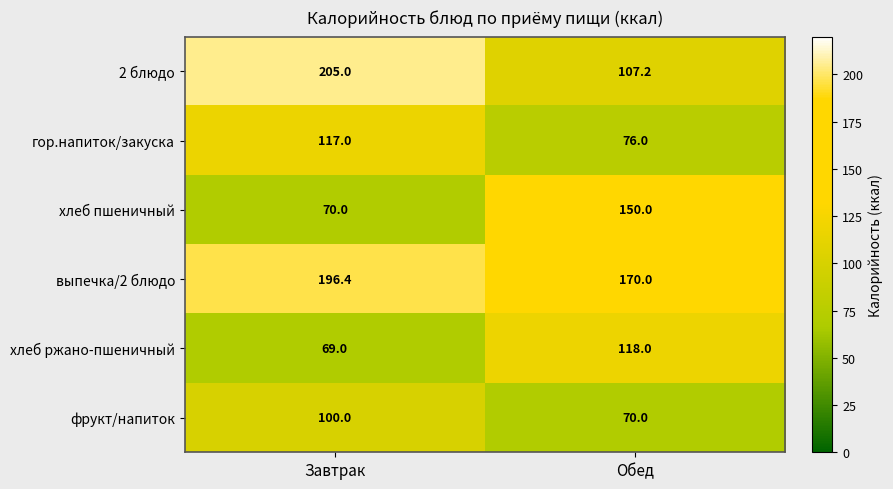

Reading right to left, what are all the values shown in this chart?

2 блюдо: Обед=107.2	Завтрак=205.0
гор.напиток/закуска: Обед=76.0	Завтрак=117.0
хлеб пшеничный: Обед=150.0	Завтрак=70.0
выпечка/2 блюдо: Обед=170.0	Завтрак=196.4
хлеб ржано-пшеничный: Обед=118.0	Завтрак=69.0
фрукт/напиток: Обед=70.0	Завтрак=100.0